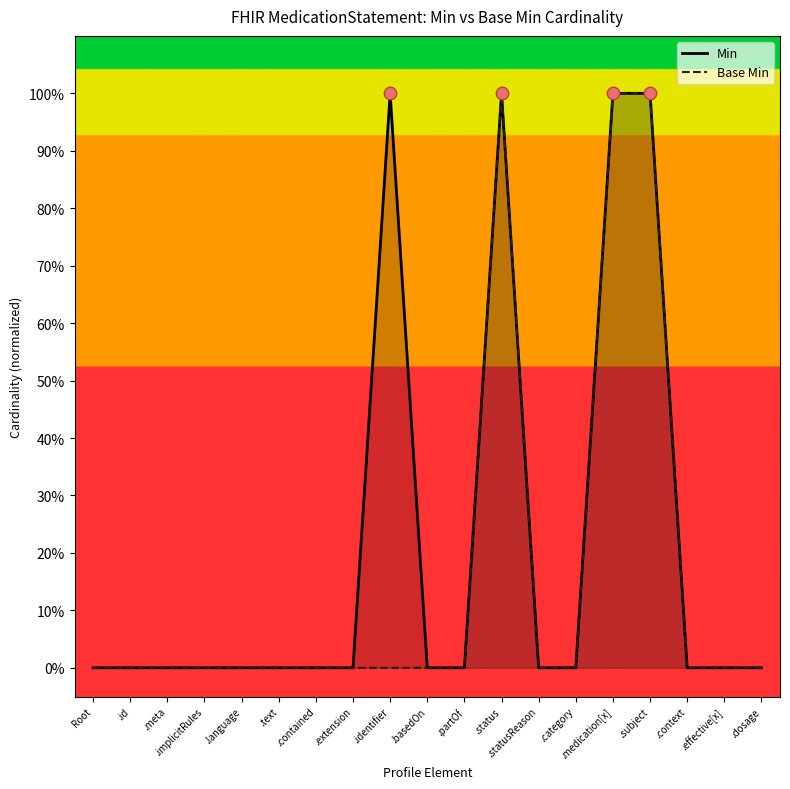

Which series contains the lowest Y value?

Min